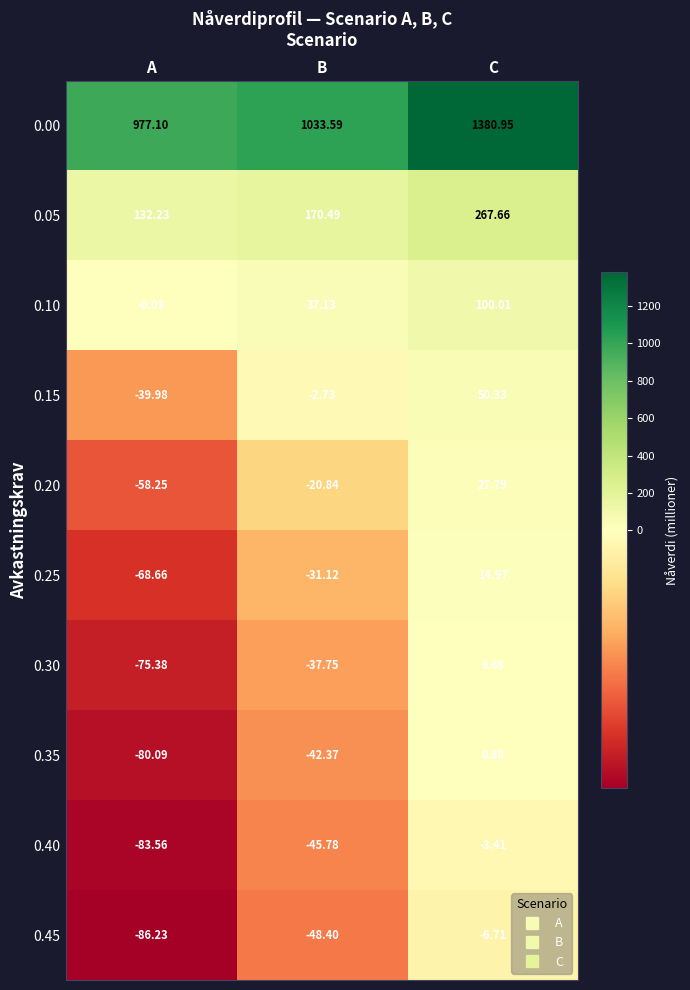

At which label does 0.05 reach its minimum?

A